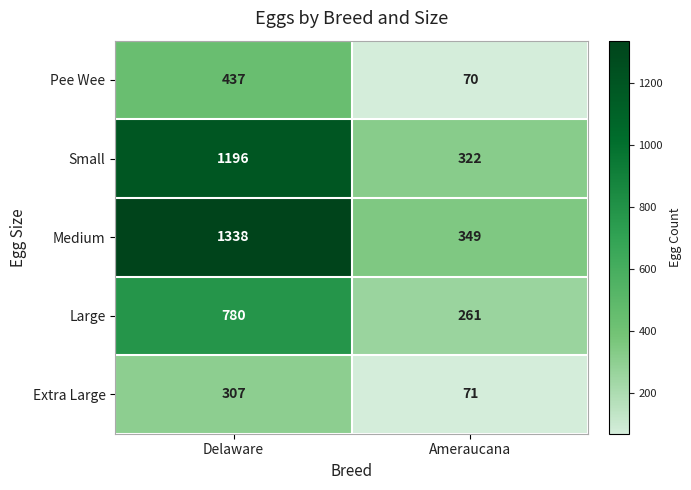

Which category has the highest value across all series?

Delaware